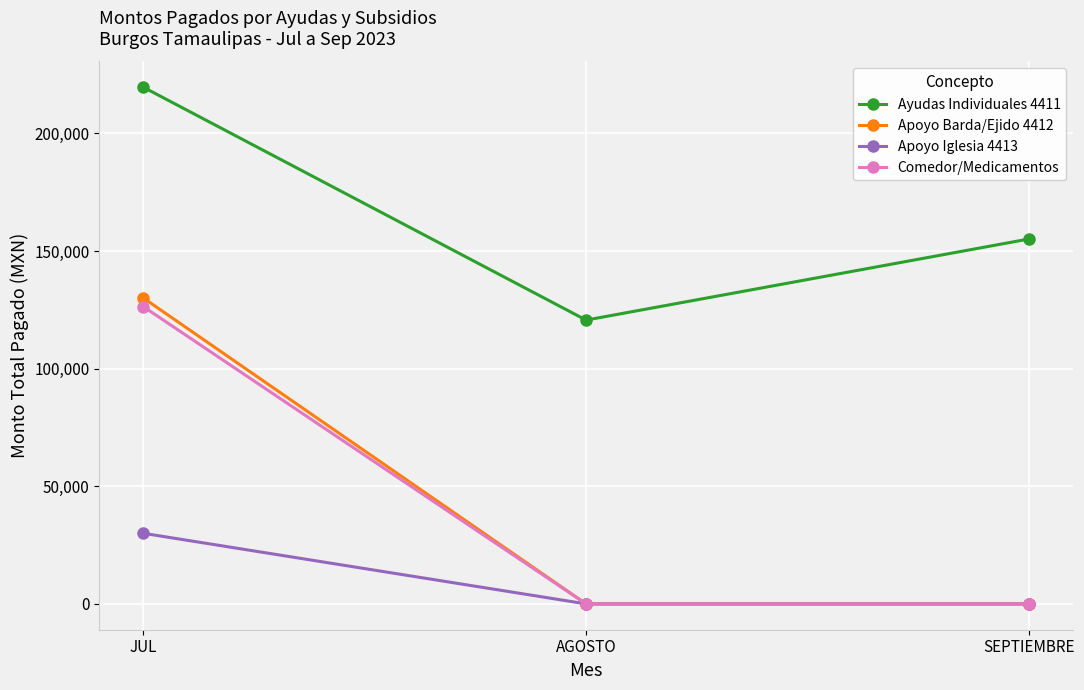

Reading left to right, extract all data points from this chart.

Ayudas Individuales 4411: JUL=219600	AGOSTO=120640	SEPTIEMBRE=155100
Apoyo Barda/Ejido 4412: JUL=130000	AGOSTO=0	SEPTIEMBRE=0
Apoyo Iglesia 4413: JUL=30000	AGOSTO=0	SEPTIEMBRE=0
Comedor/Medicamentos: JUL=126320	AGOSTO=0	SEPTIEMBRE=0